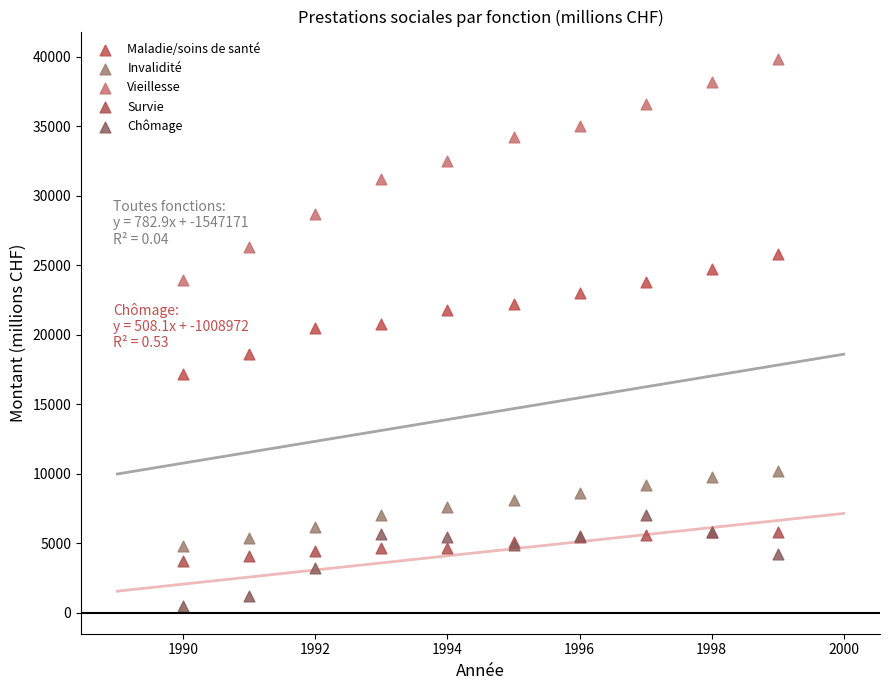

Which series contains the lowest Y value?

Chômage